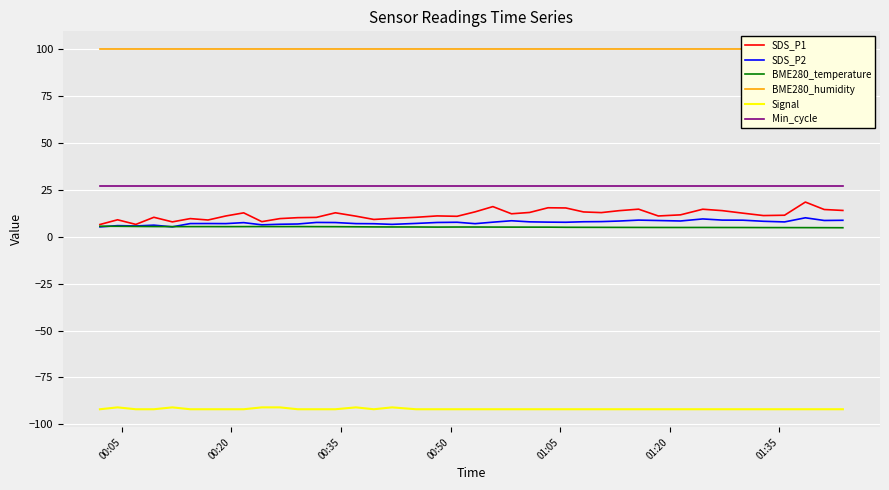

What is the difference between the maximum and minimum values in the SDS_P2 series?

4.9